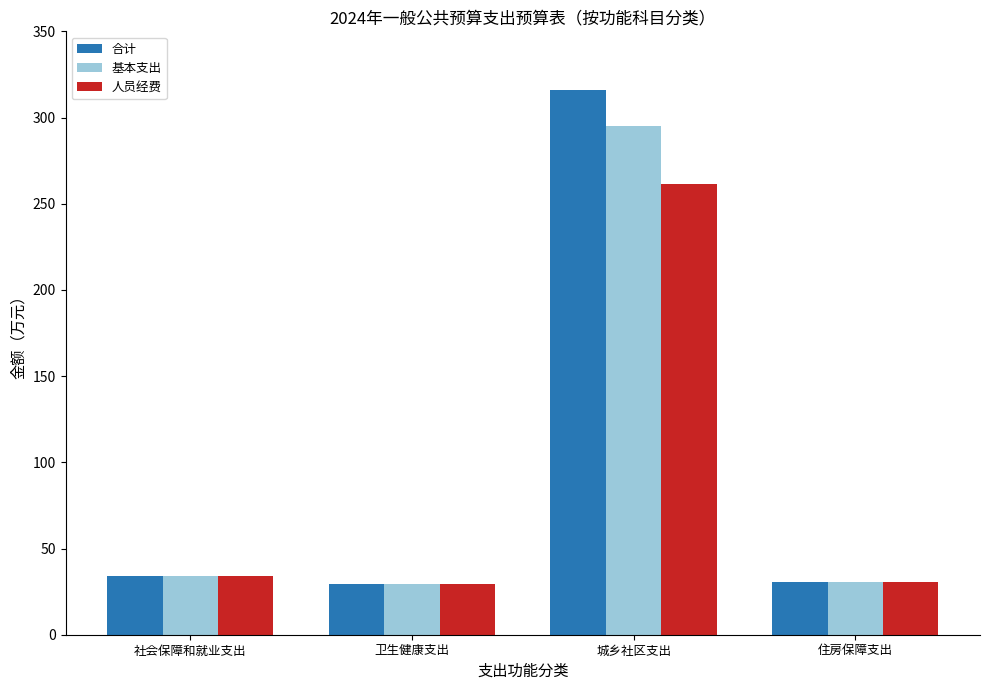

Which label corresponds to the largest value in the chart?

城乡社区支出